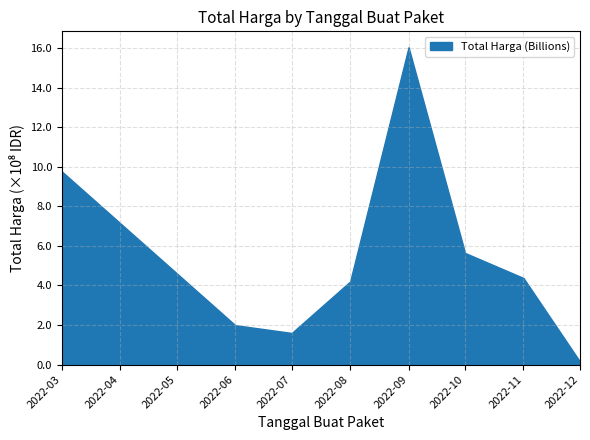

True or false: the data shows 16305765 at 2022-03-24.

False